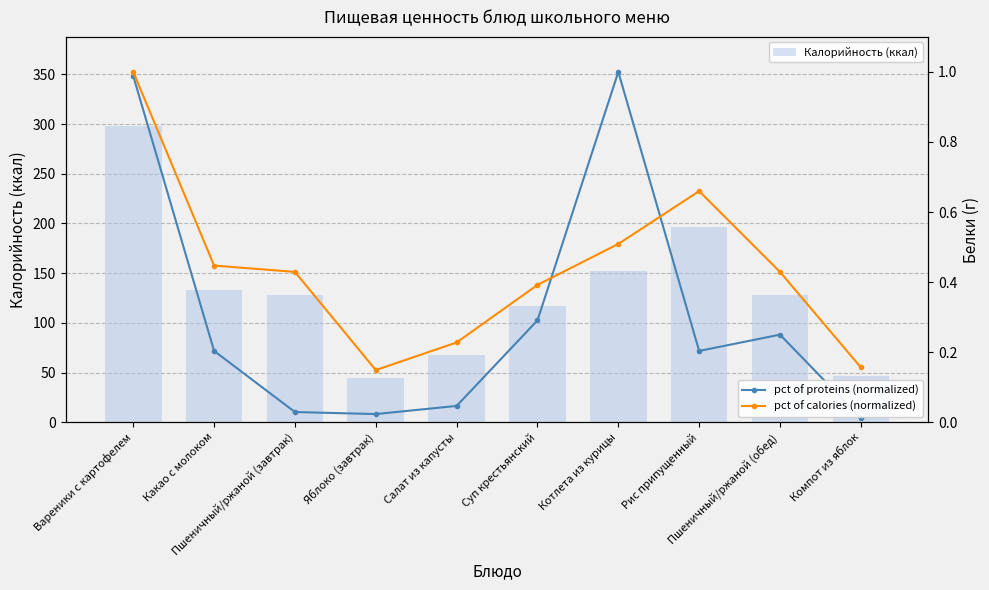

What is the sum of the pct of calories (normalized) values at Компот из яблок and Рис припущенный?

0.8